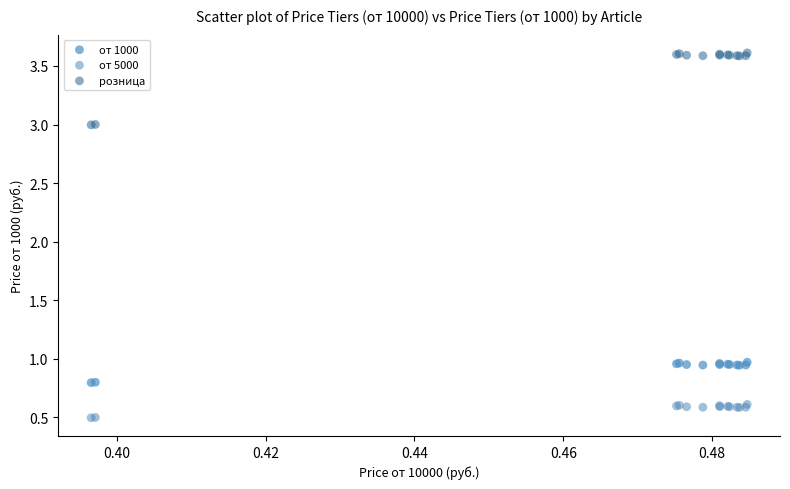

Which series has the largest Y range (max minus min)?

розница